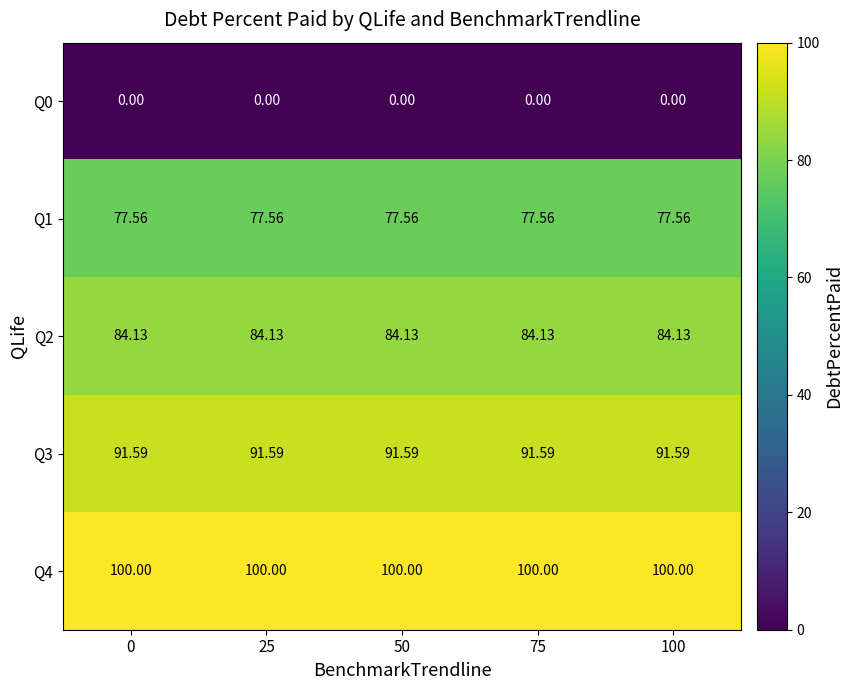

Is the value of Q4 at 0 greater than the value of Q3 at 25?

Yes